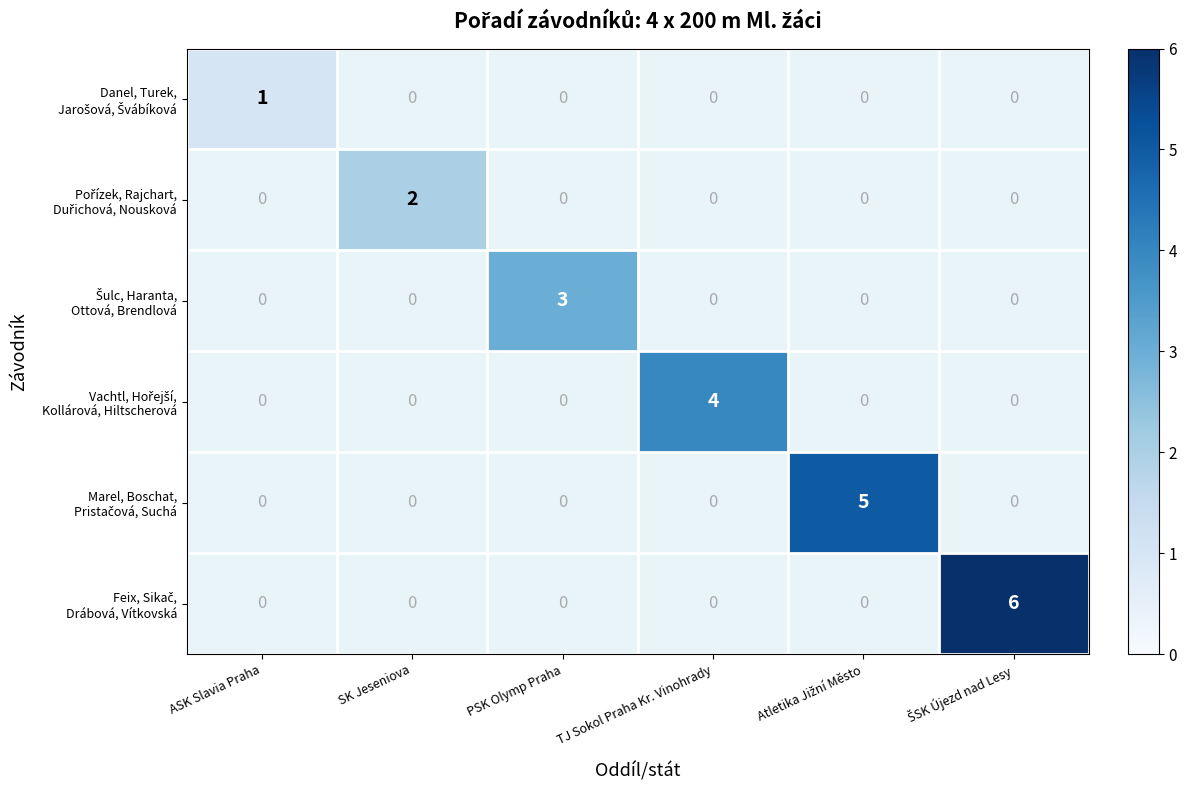

At how many categories does at least one series exceed 1?

5